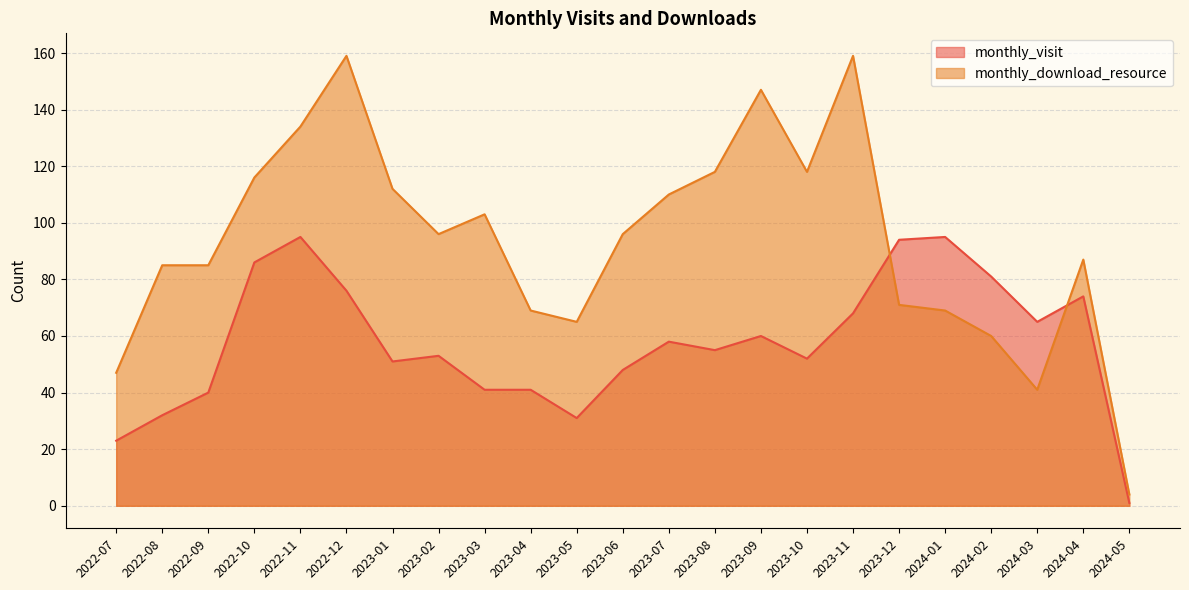

Which series ends up on top after the final intersection of monthly_visit and monthly_download_resource?

monthly_download_resource